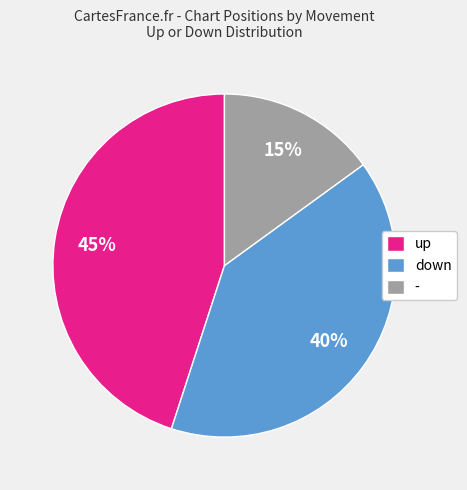

Which category has the biggest portion of the pie?

up